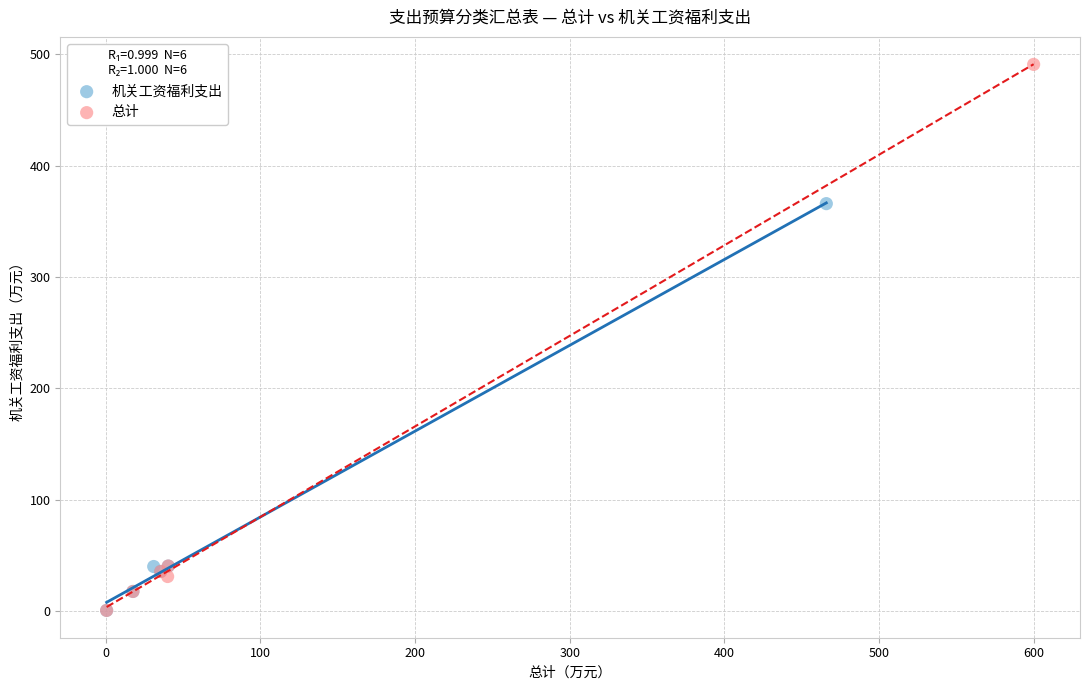

Which series contains the highest Y value?

总计